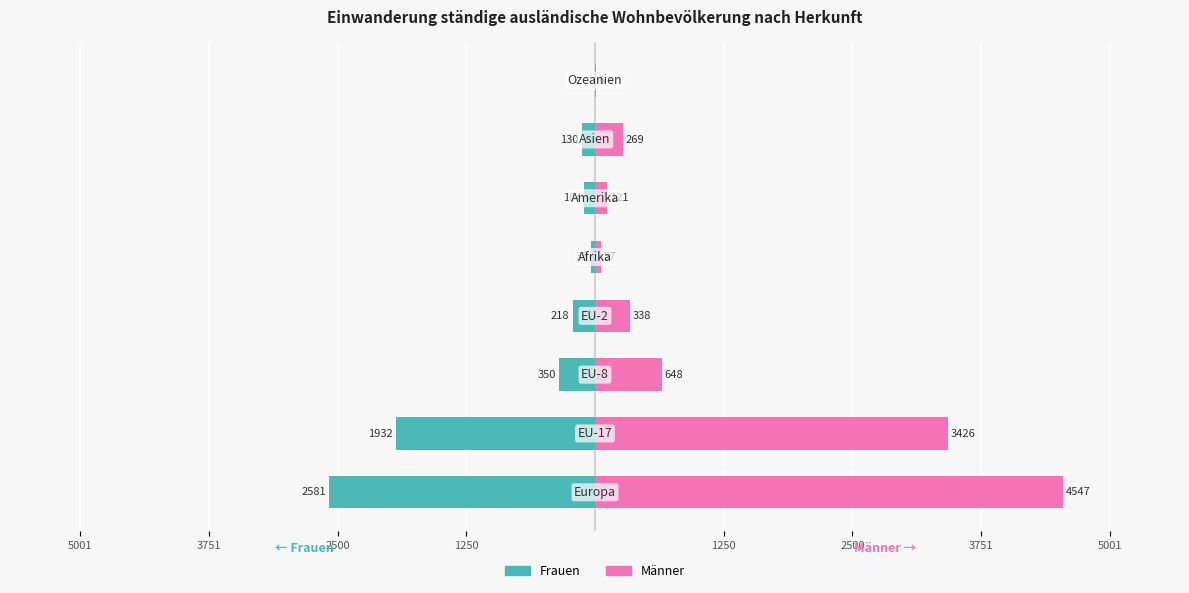

Is it true that Männer equals 421 at 3751?

False